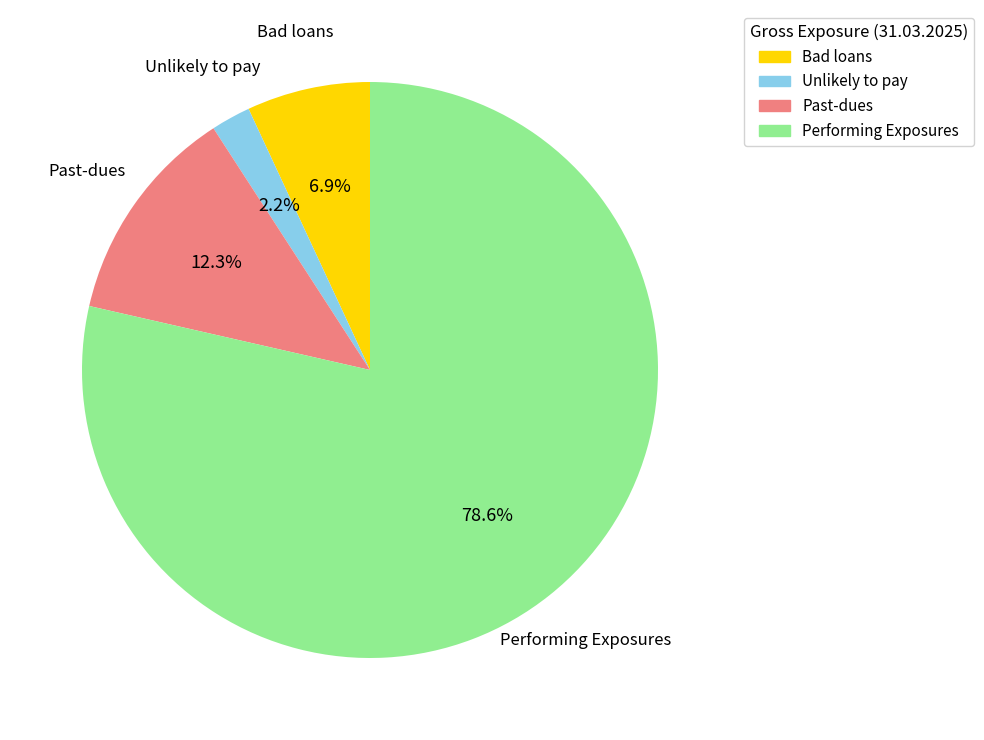

To the nearest percent, what portion does Performing Exposures represent?

79%